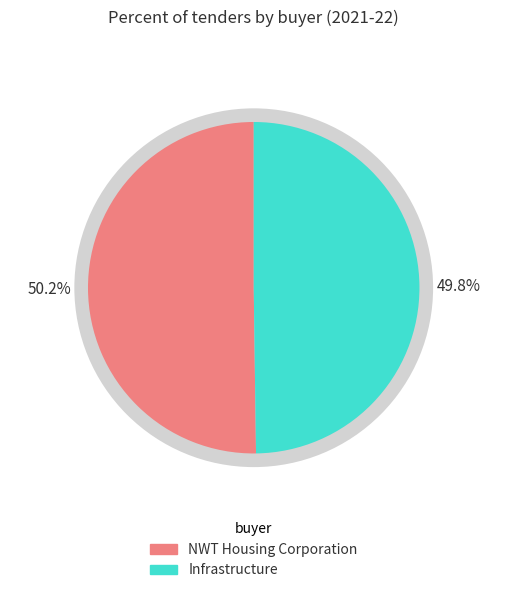

How many segments does this pie chart have?

2